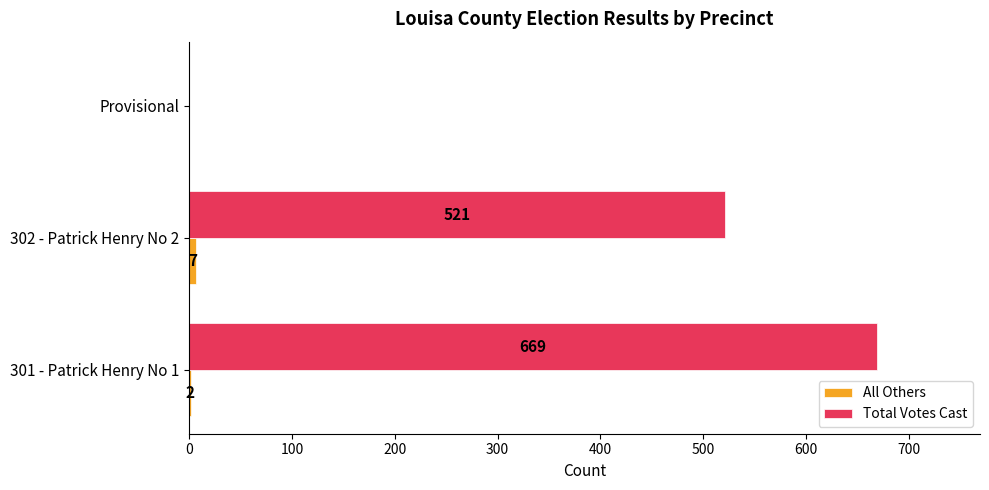

What is the total value across all series at 301 - Patrick Henry No 1?

671